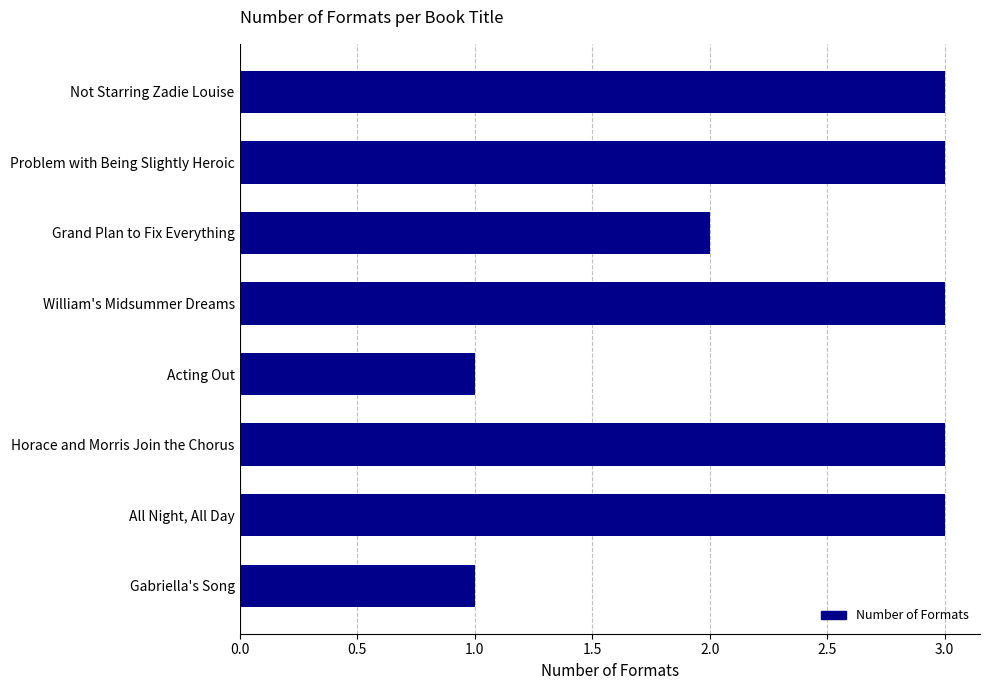

What is the average value?

2